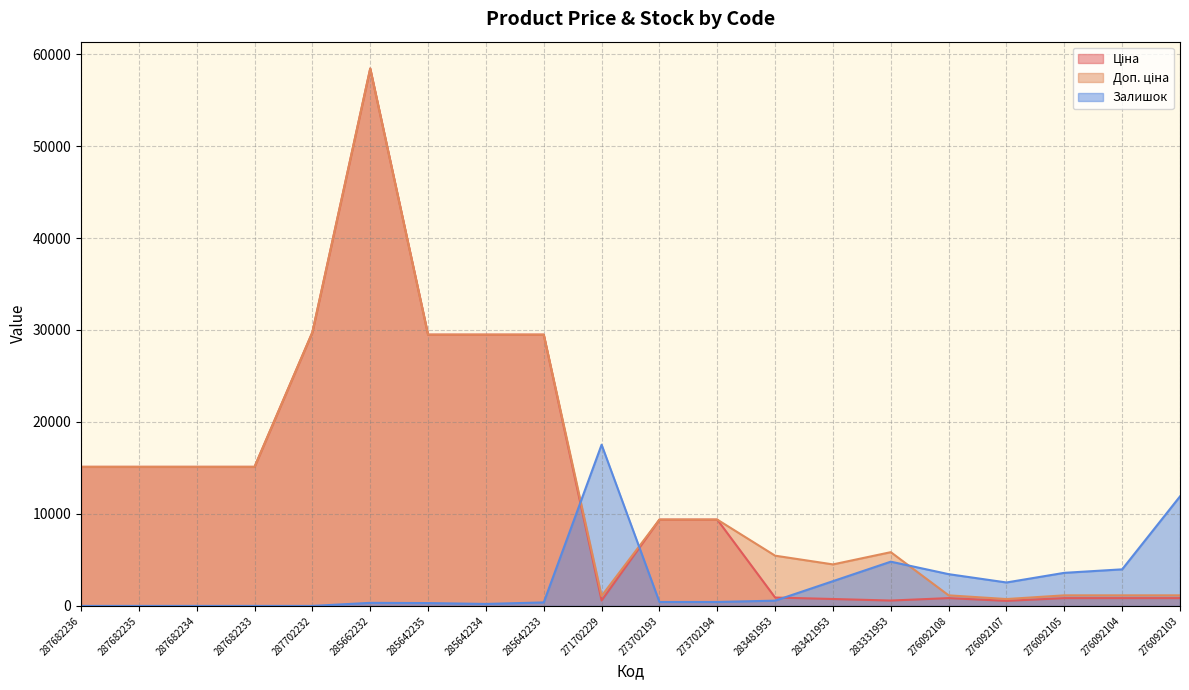

What is the label of the 12th point from the right?

285642233